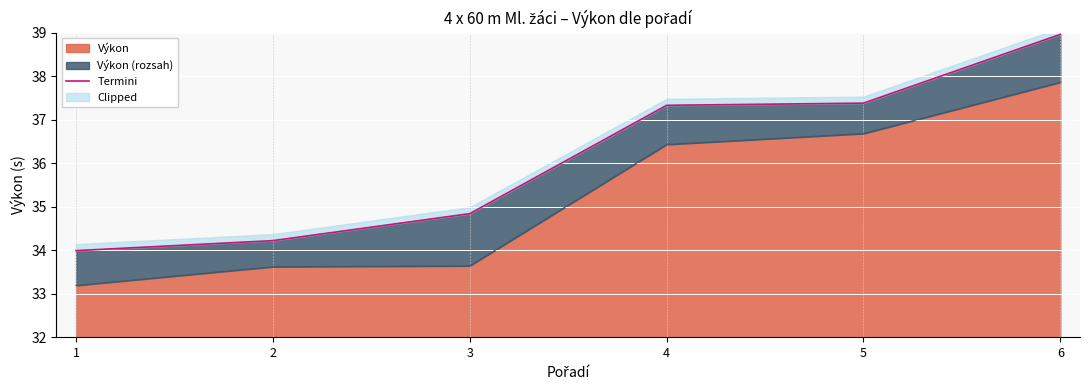

What is the greatest value displayed?

39.0